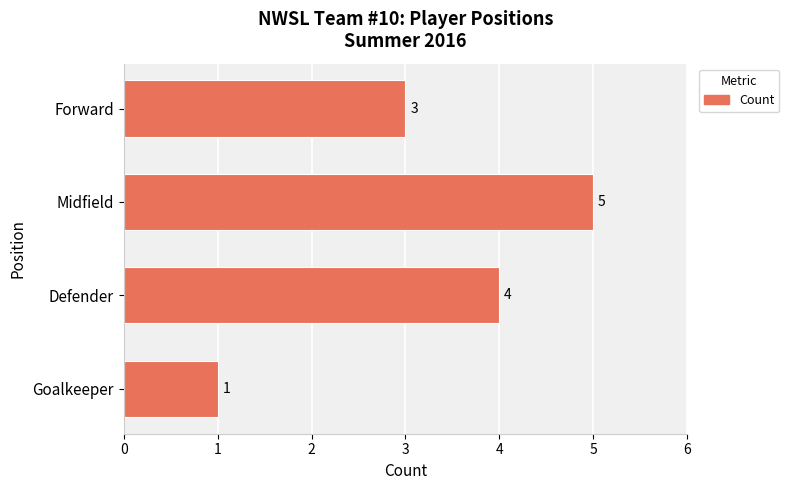

Between Midfield and Goalkeeper, which is larger?

Midfield